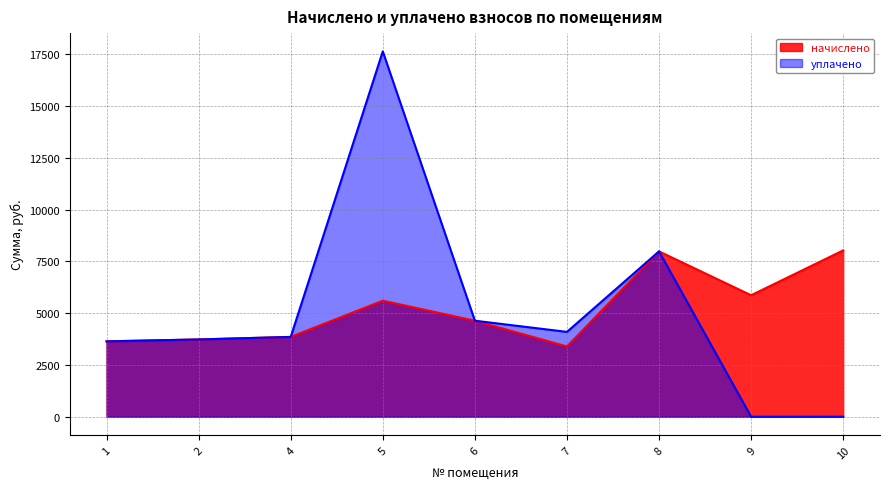

What is the spread (max minus min) of values at 5?

12042.5